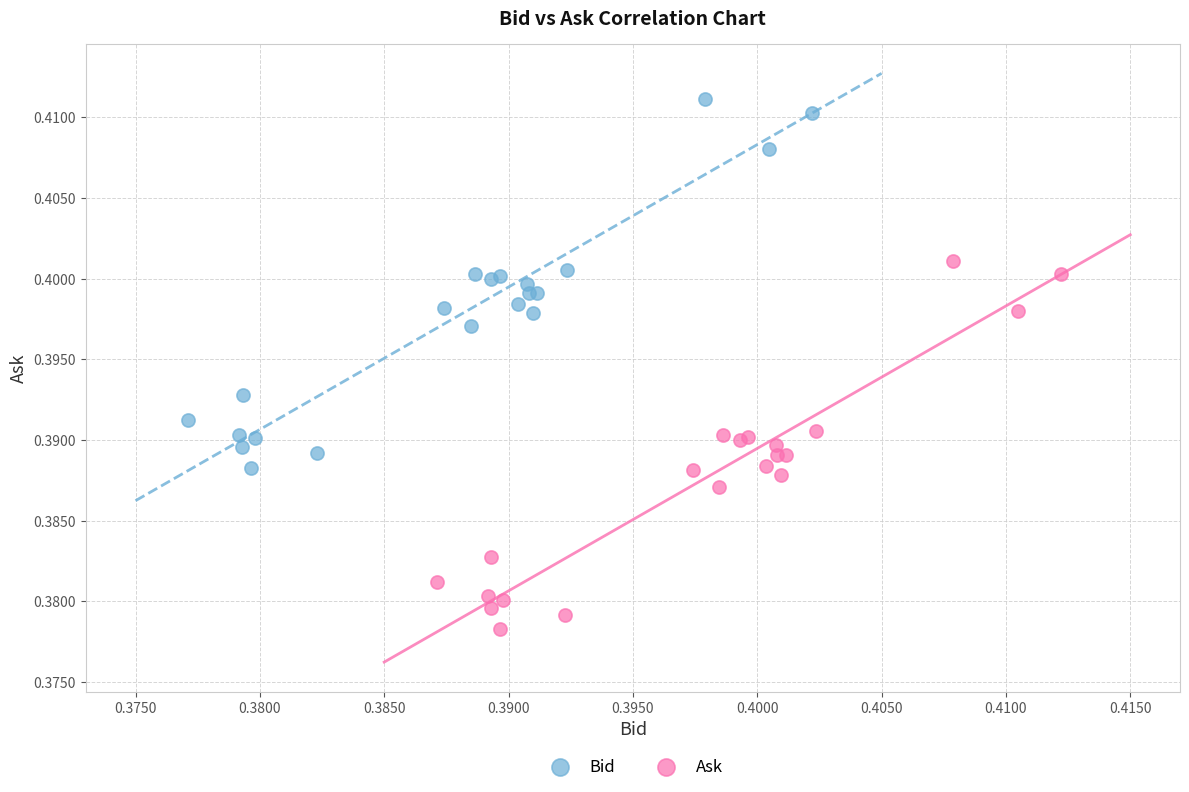

Which series reaches the maximum Y coordinate?

Bid